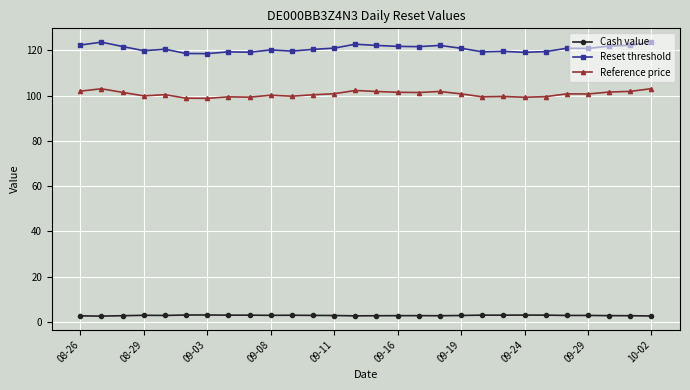

True or false: Cash value and Reset threshold intersect in this chart.

False